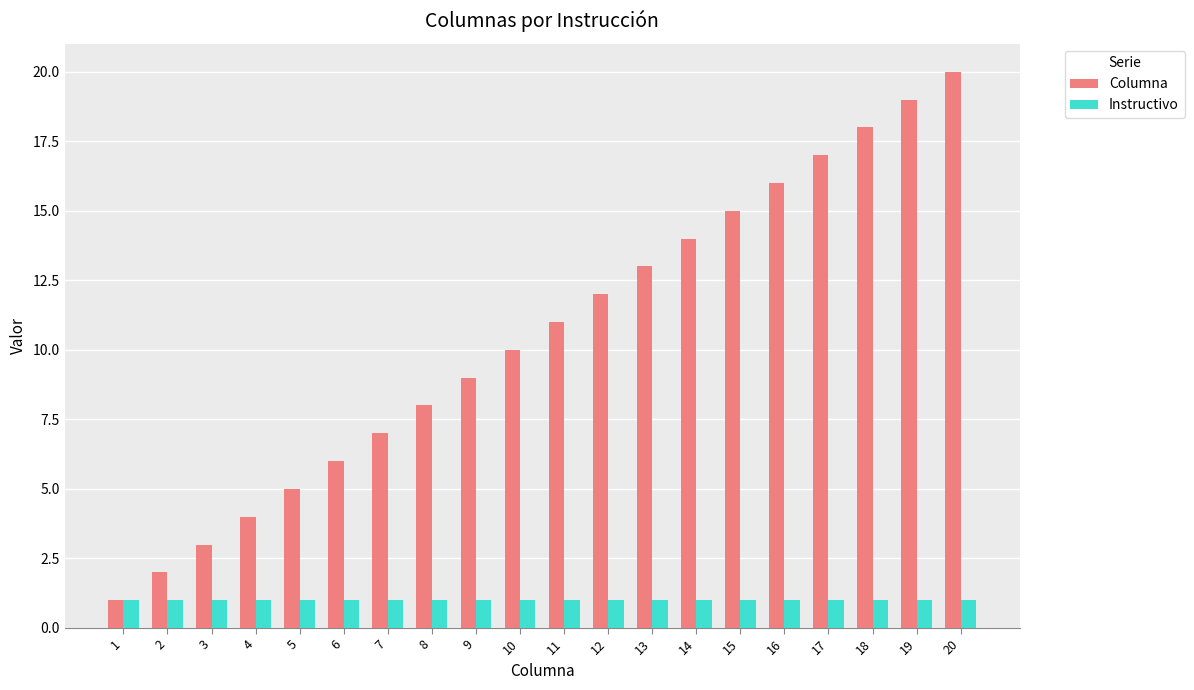

What are all the series names shown in the legend?

Columna, Instructivo